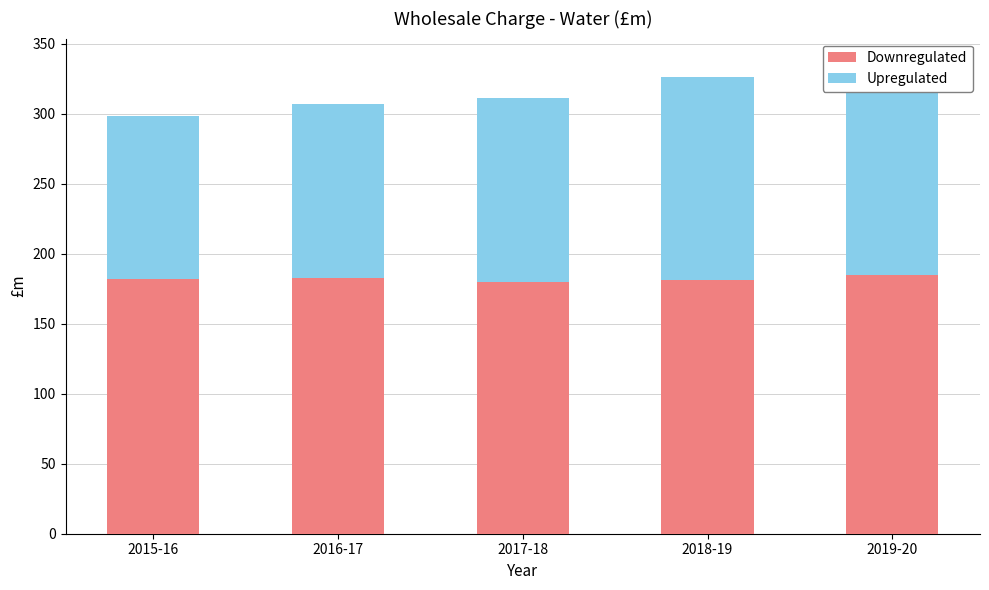

What is the difference between the Downregulated values at 2018-19 and 2015-16?

1.1